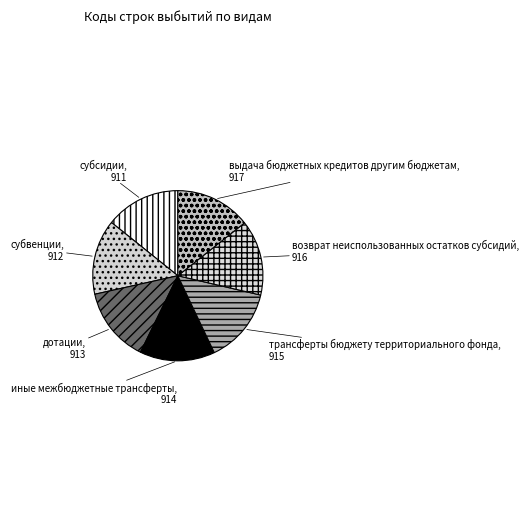

What is the ratio of the value at возврат неиспользованных остатков субсидий to the value at трансферты бюджету территориального фонда?

1.0